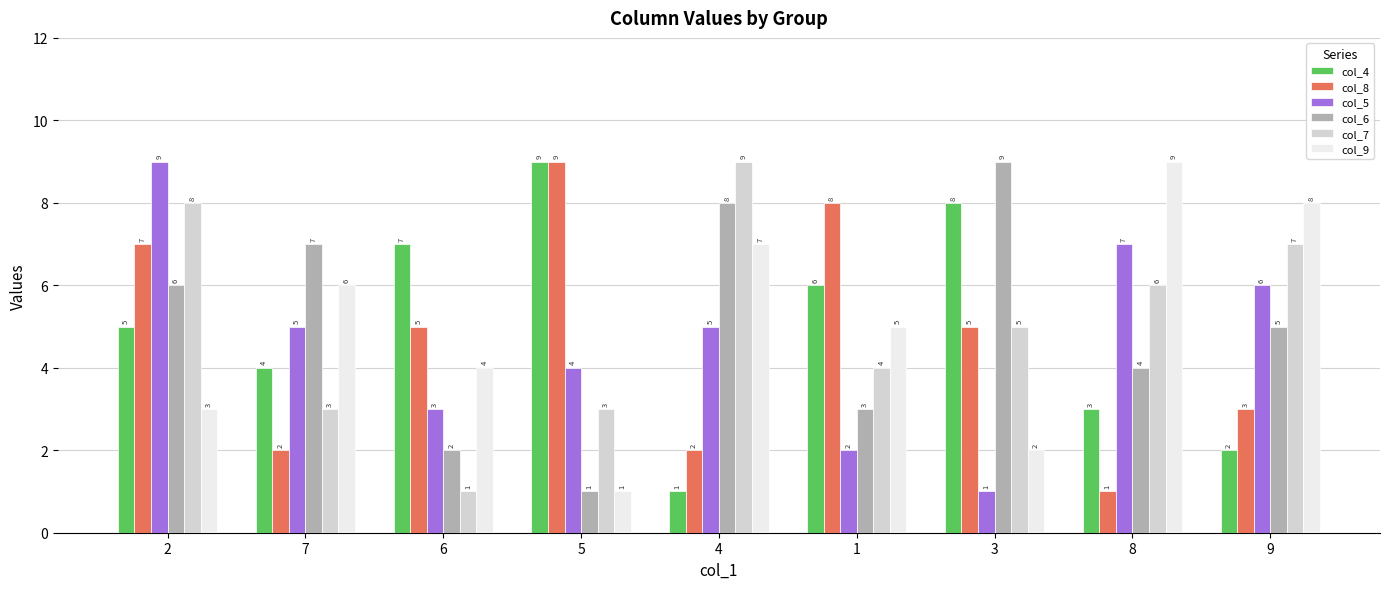

How many groups of bars are there?

9